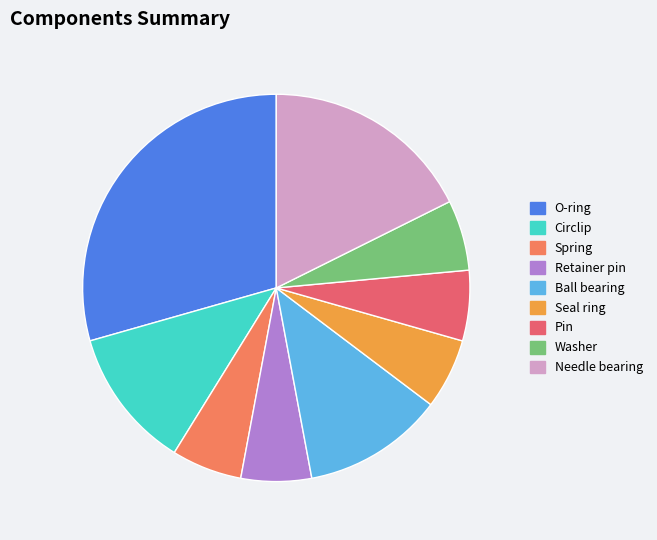

To the nearest percent, what is the combined percentage of Pin and Circlip?

18%